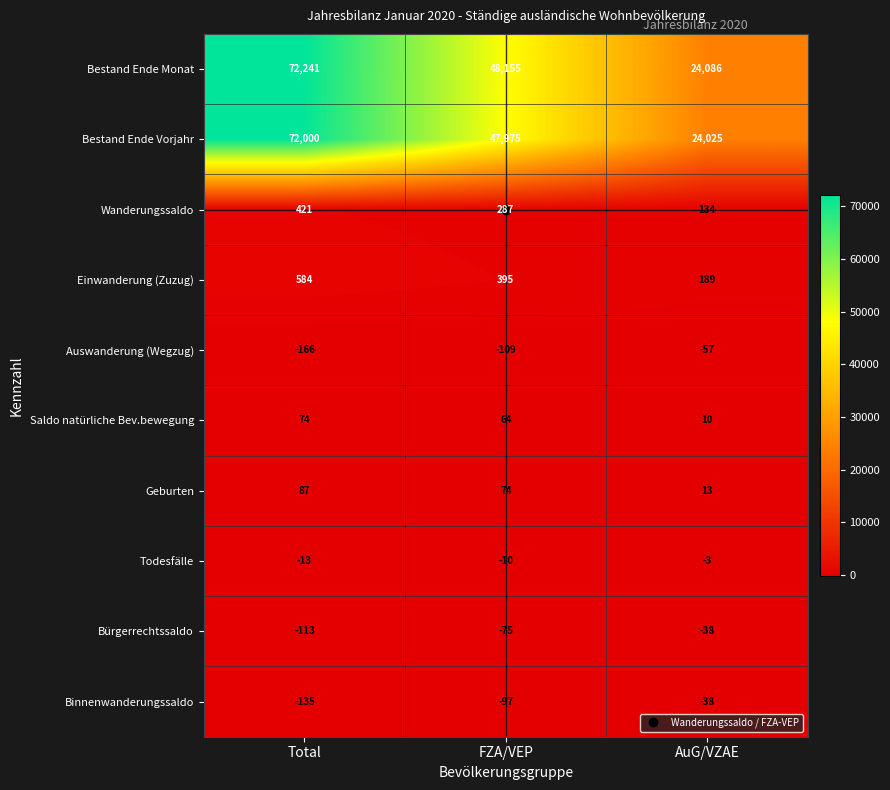

At Total, list the series in order from largest to smallest.

Bestand Ende Monat, Bestand Ende Vorjahr, Einwanderung (Zuzug), Wanderungssaldo, Geburten, Saldo natürliche Bev.bewegung, Todesfälle, Bürgerrechtssaldo, Binnenwanderungssaldo, Auswanderung (Wegzug)